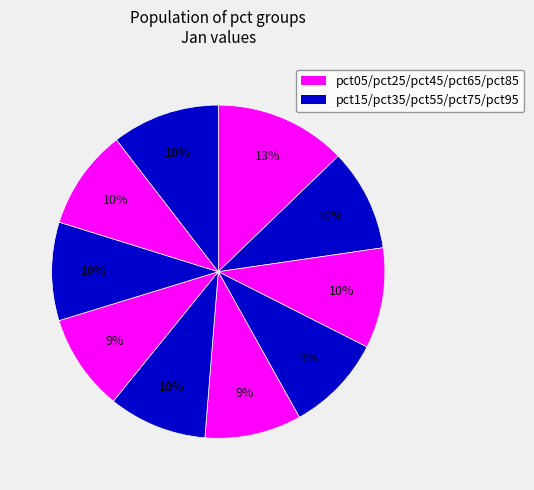

Count the number of slices in the pie.

10